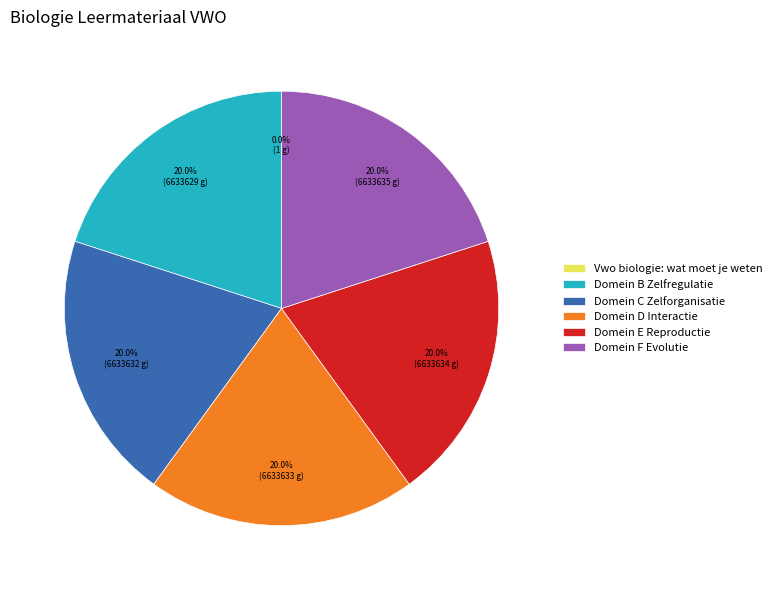

Does Domein E Reproductie account for over 50% of the chart?

No